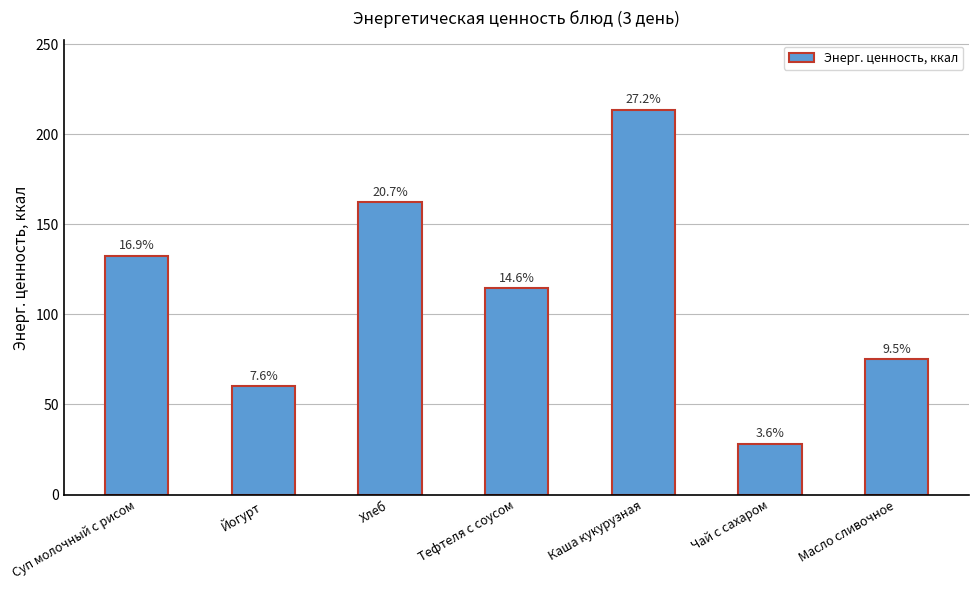

Are the bars horizontal?

No